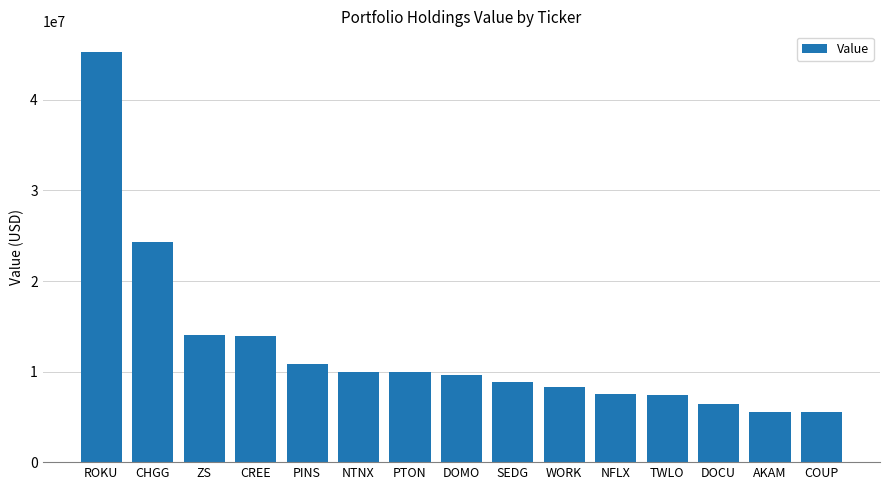

What position from the left is CHGG?

2